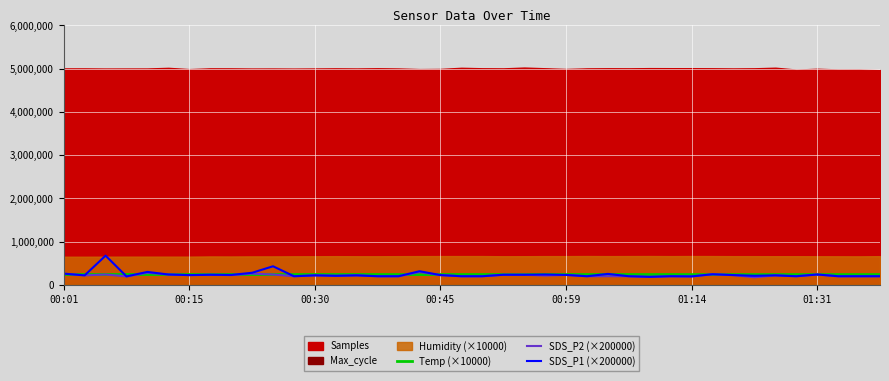

At which label is SDS_P1 (×200000) closest to 431000?

10